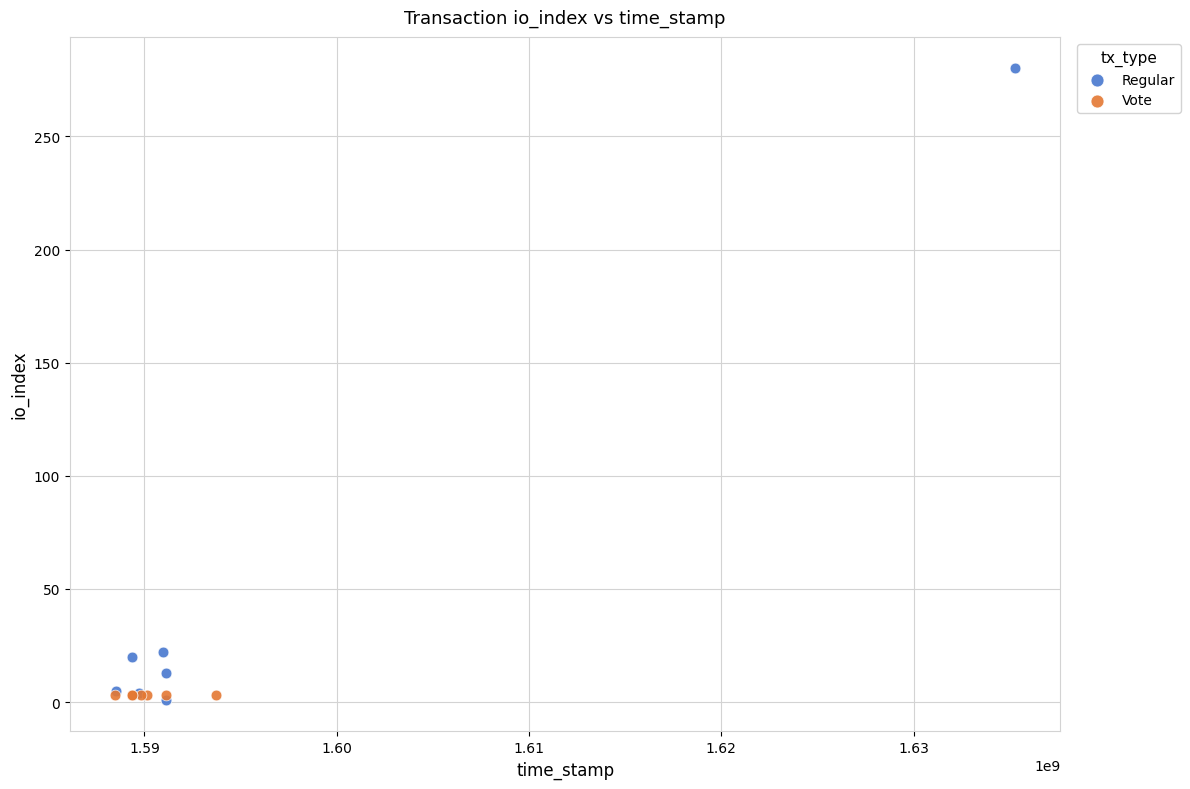

Which series reaches the maximum Y coordinate?

Regular